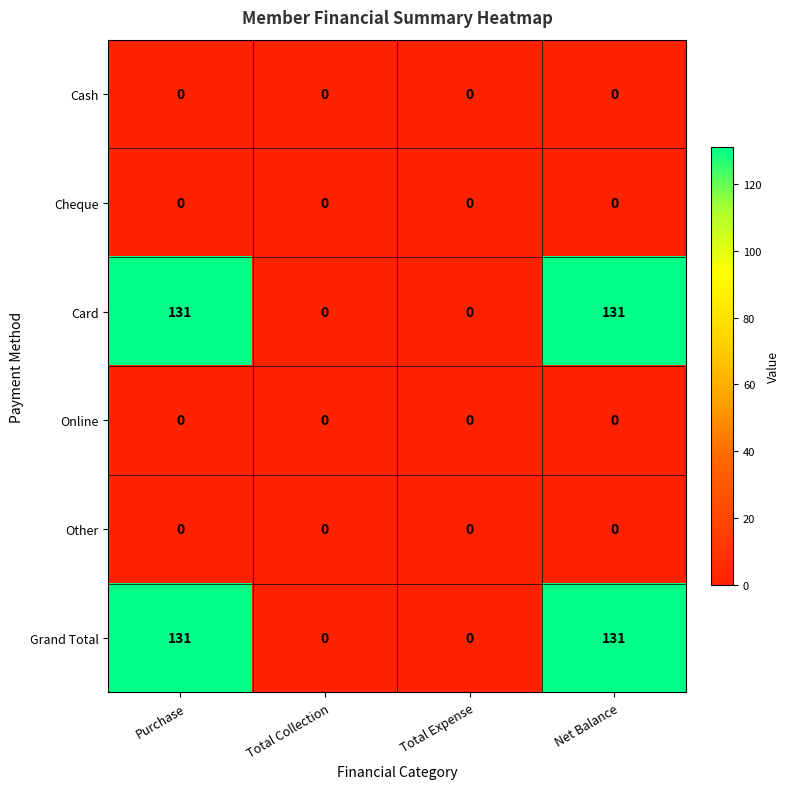

At how many categories does at least one series exceed 122?

2